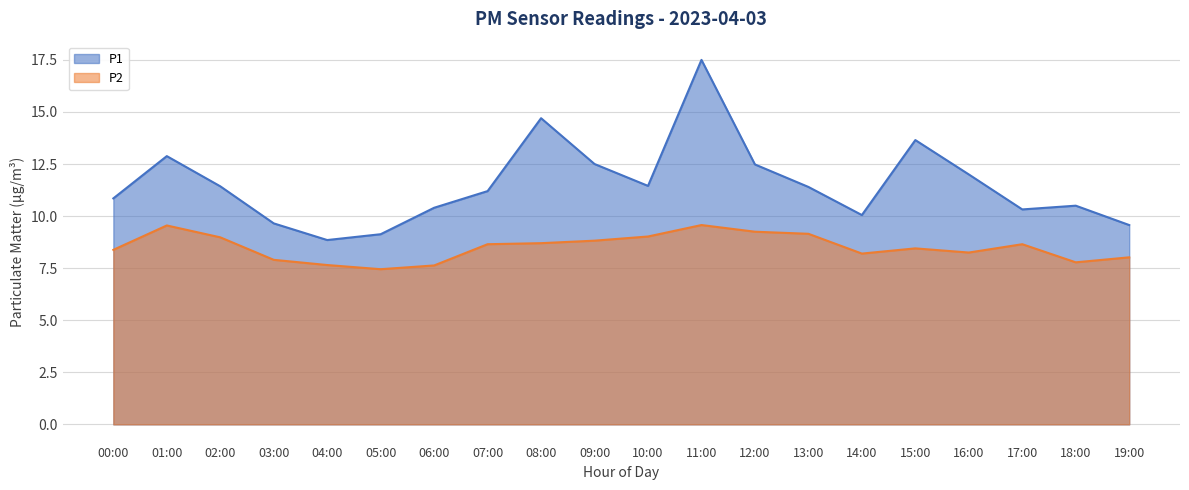

Which category has the highest value across all series?

11:00